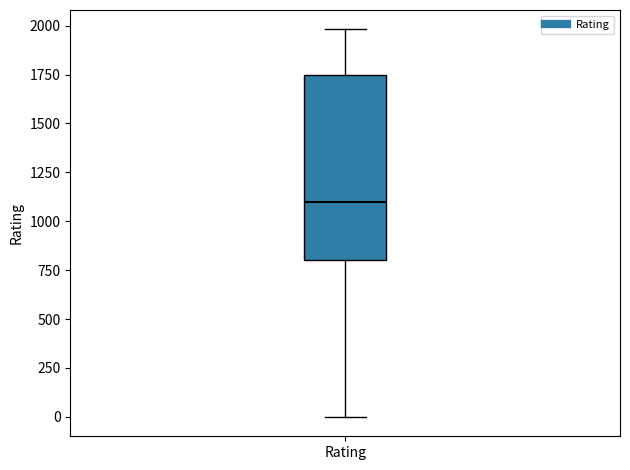

Where does the lower whisker of the box for Rating end on the y-axis? The values are not printed on the chart, so give them approximately, as read against the axis.

0